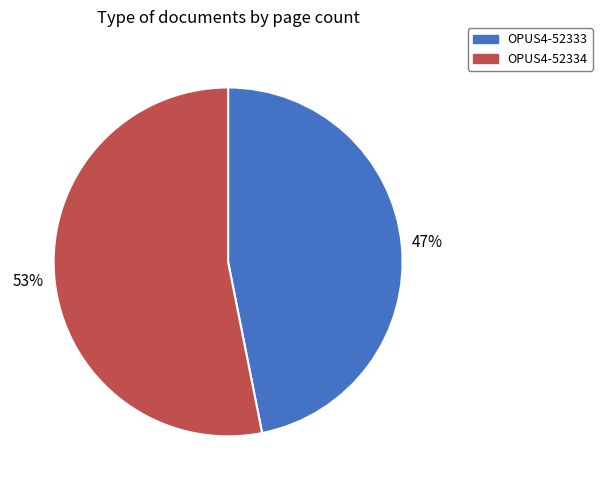

Count the number of slices in the pie.

2